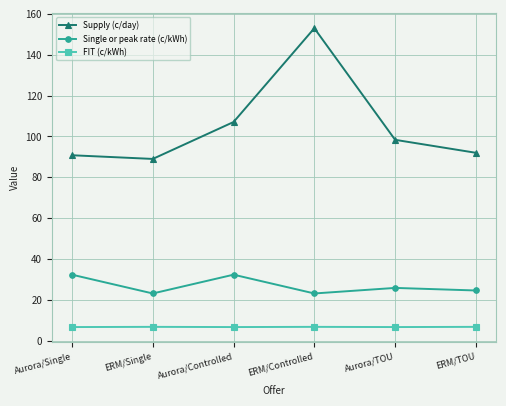

Does the chart have visible grid lines?

Yes